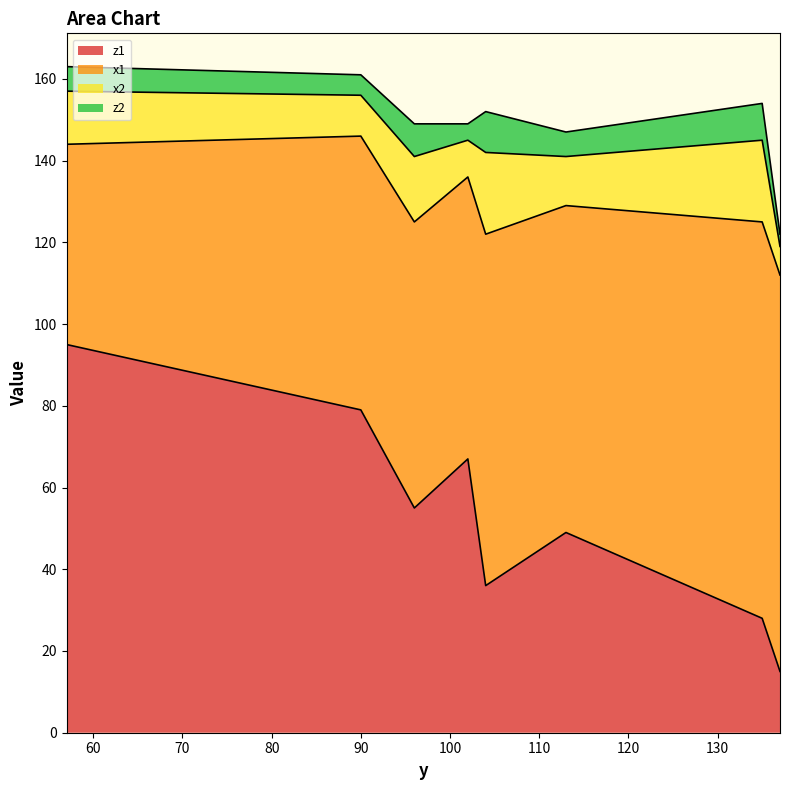

How many lines are shown in the chart?

4